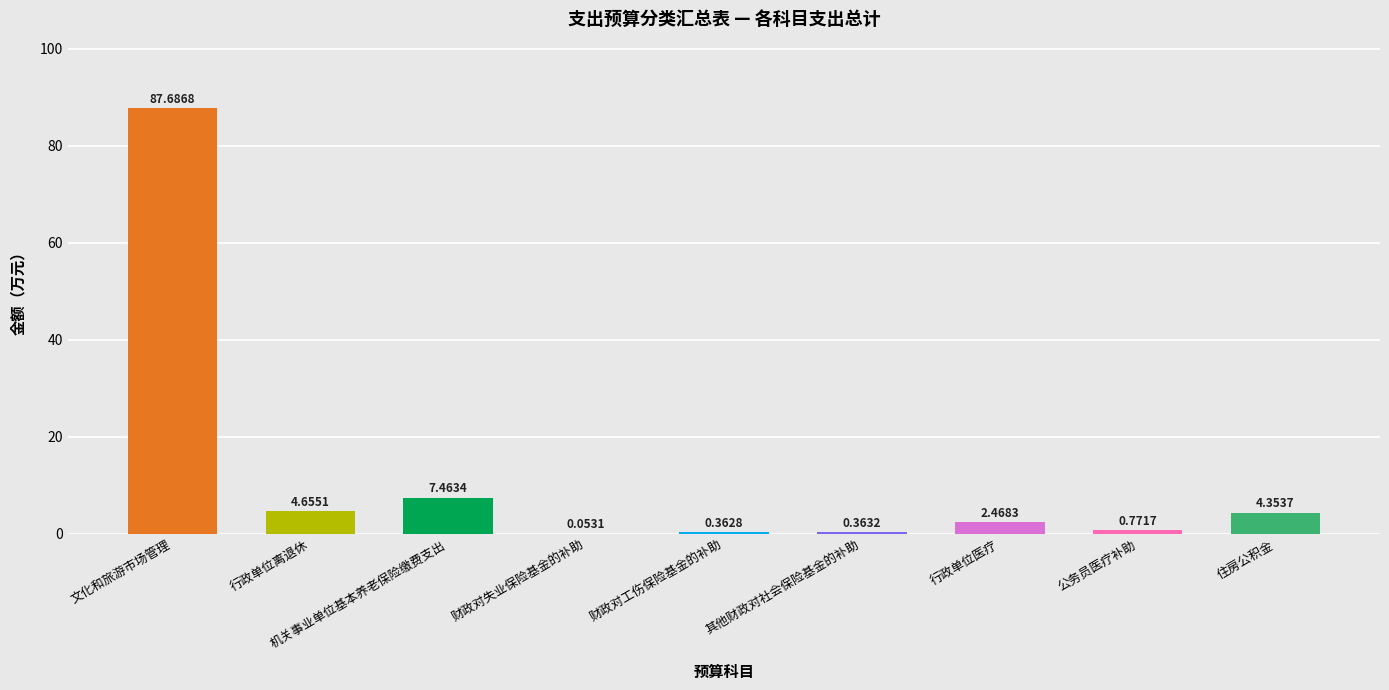

What is the sum of the values at 行政单位医疗 and 住房公积金?

6.8